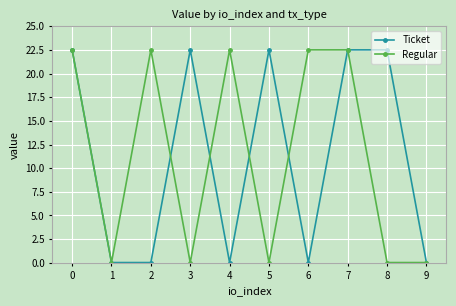

What is the value of the Regular point at the 7th from the left?

22.5